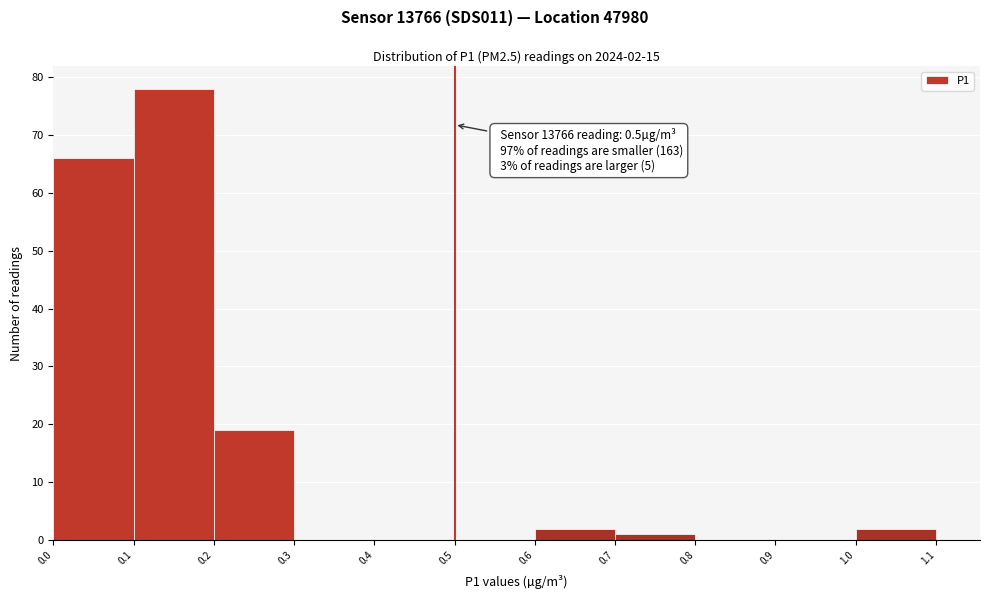

Over which range of the x-axis is the bar tallest?

0.1 to 0.2